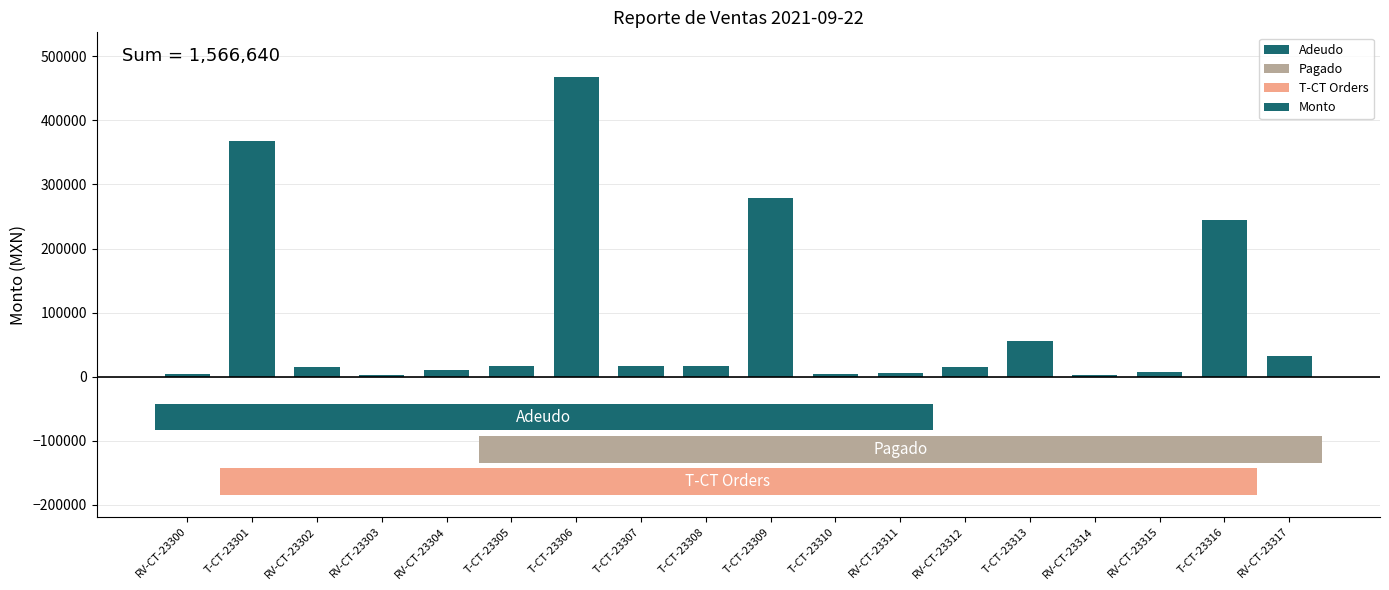

The chart shows a value of 33095 at T-CT-23313. True or false?

False